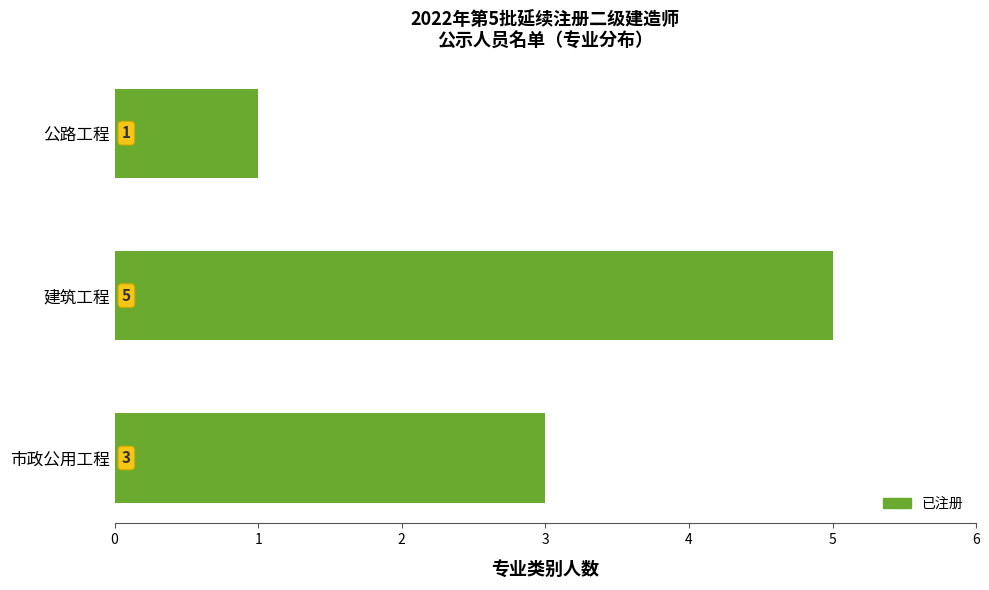

What is the smallest value displayed?

1